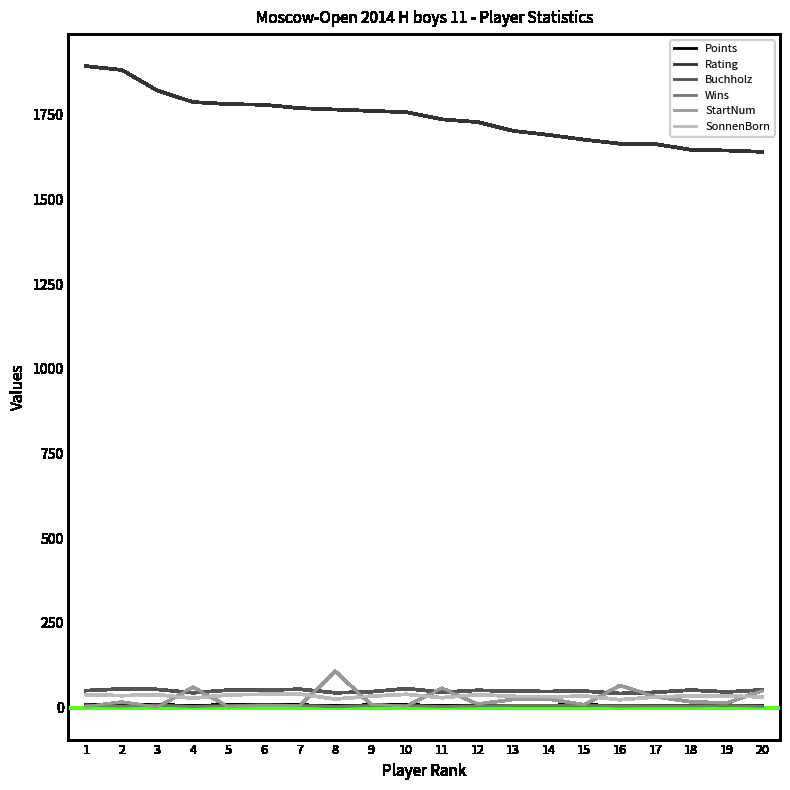

How many lines are shown in the chart?

6